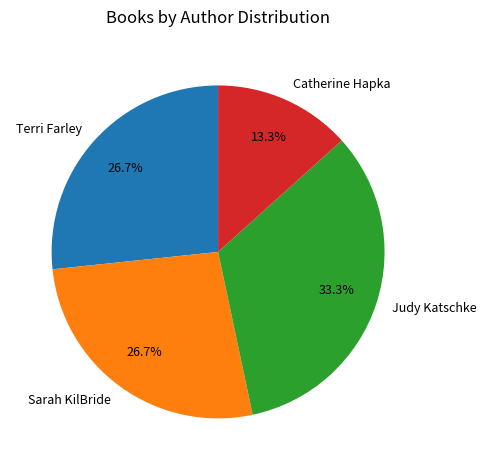

To the nearest percent, what portion does Catherine Hapka represent?

13%